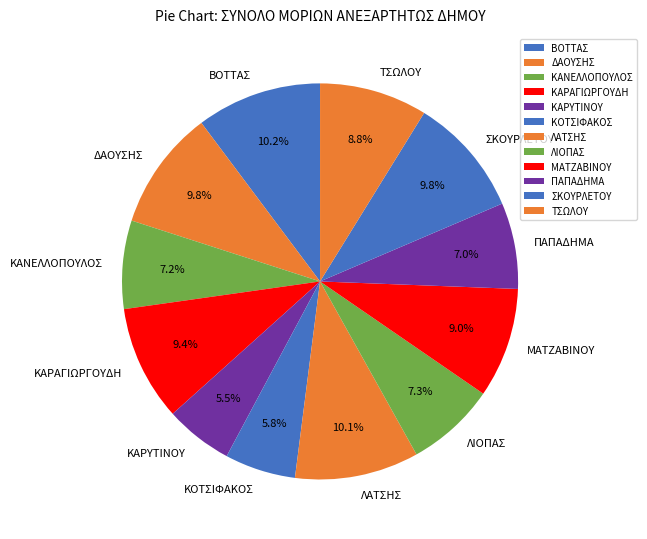

What is the ratio of the value at ΔΑΟΥΣΗΣ to the value at ΛΙΟΠΑΣ?

1.3